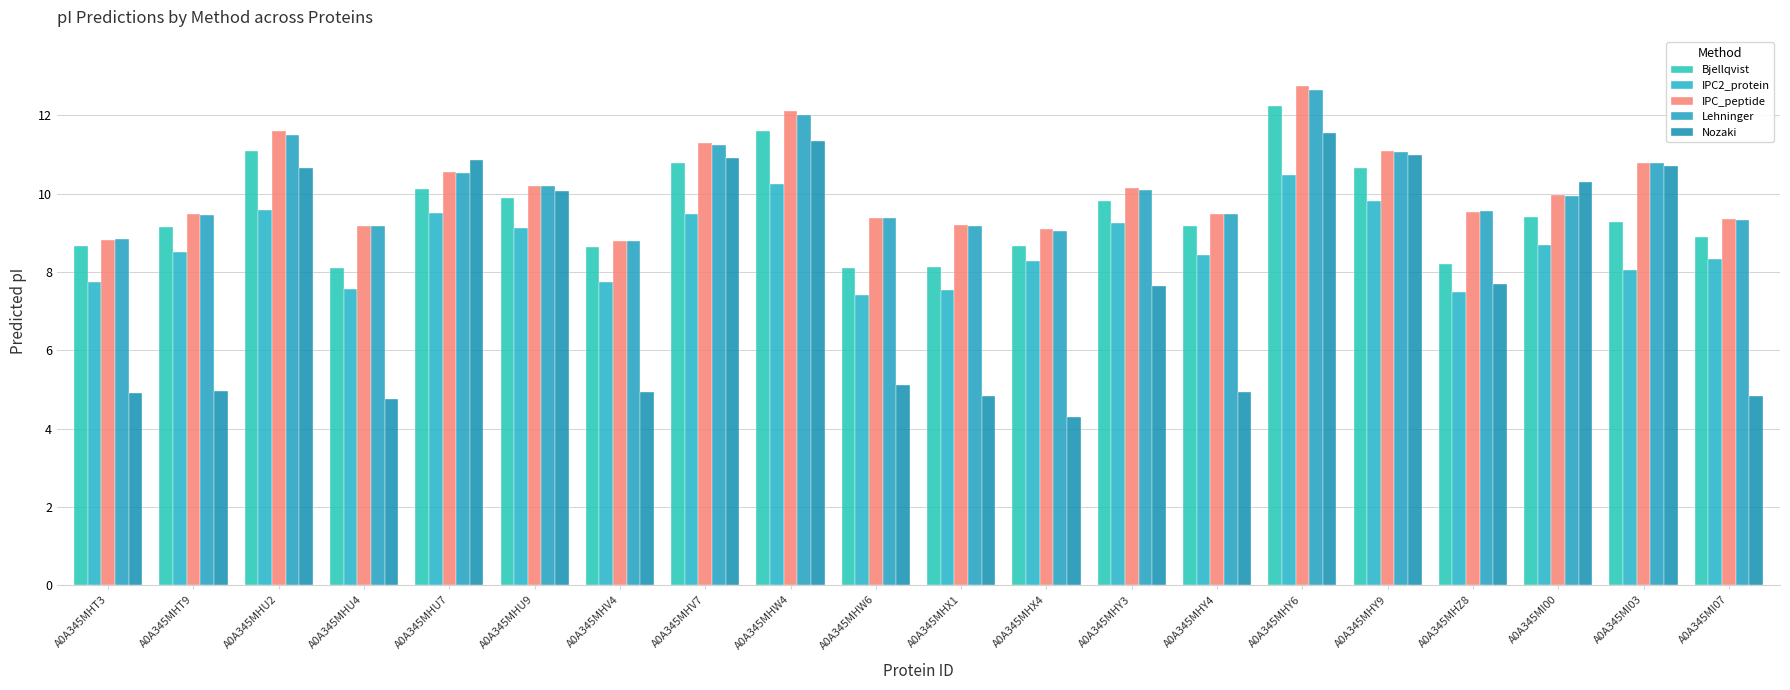

The IPC_peptide series shows 8.8 at A0A345MHT3. True or false?

True